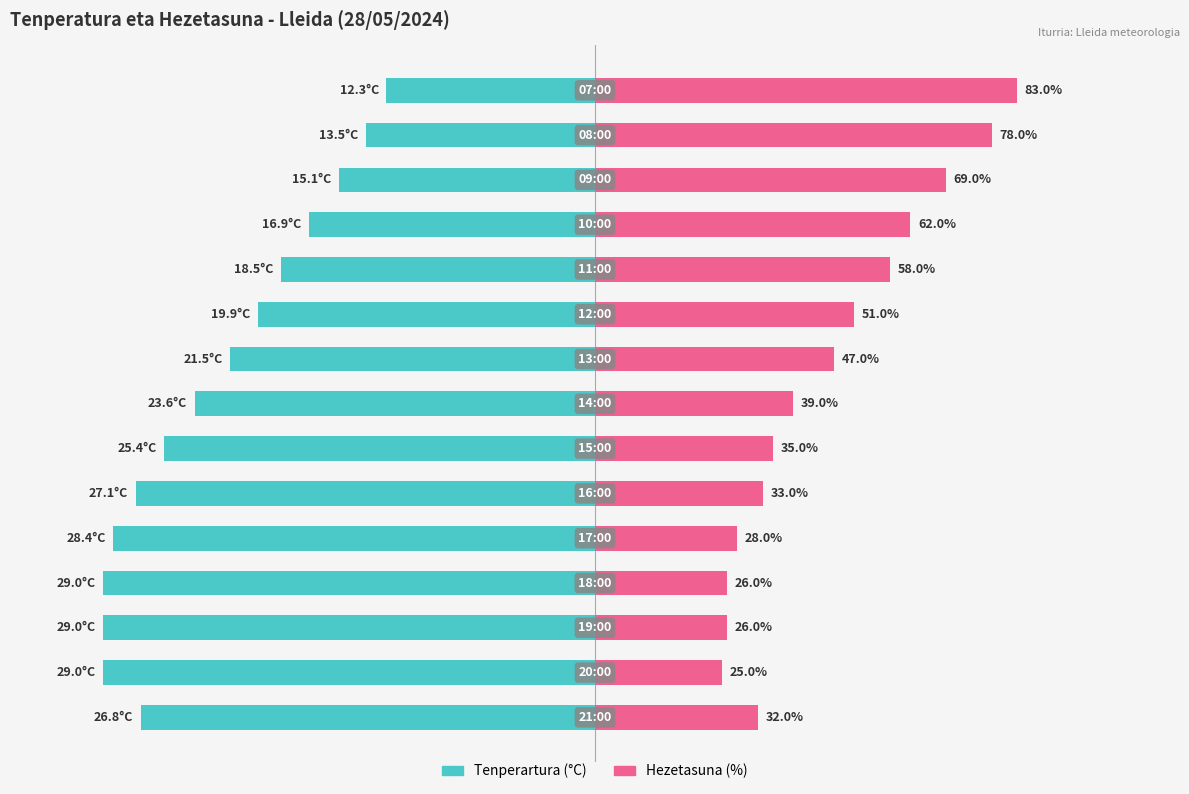

True or false: Tenperartura (°C) has a value of -85.5 at 11.

False